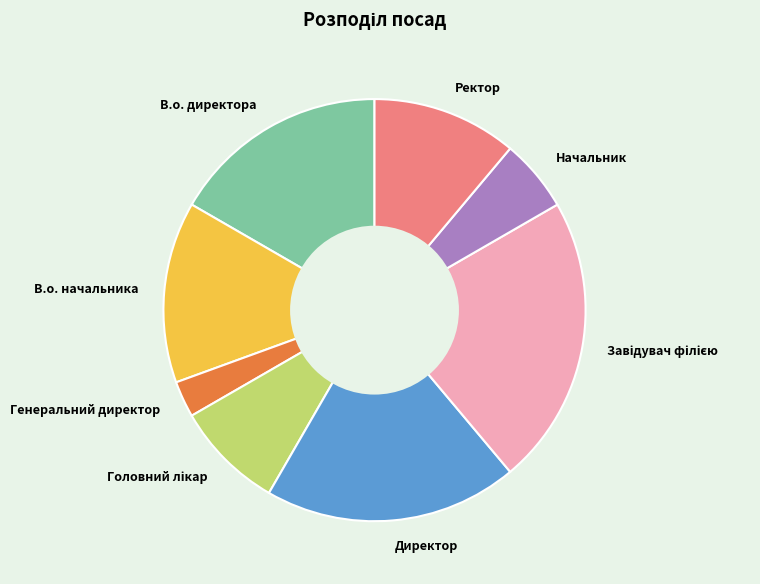

How many slices are in this pie chart?

8